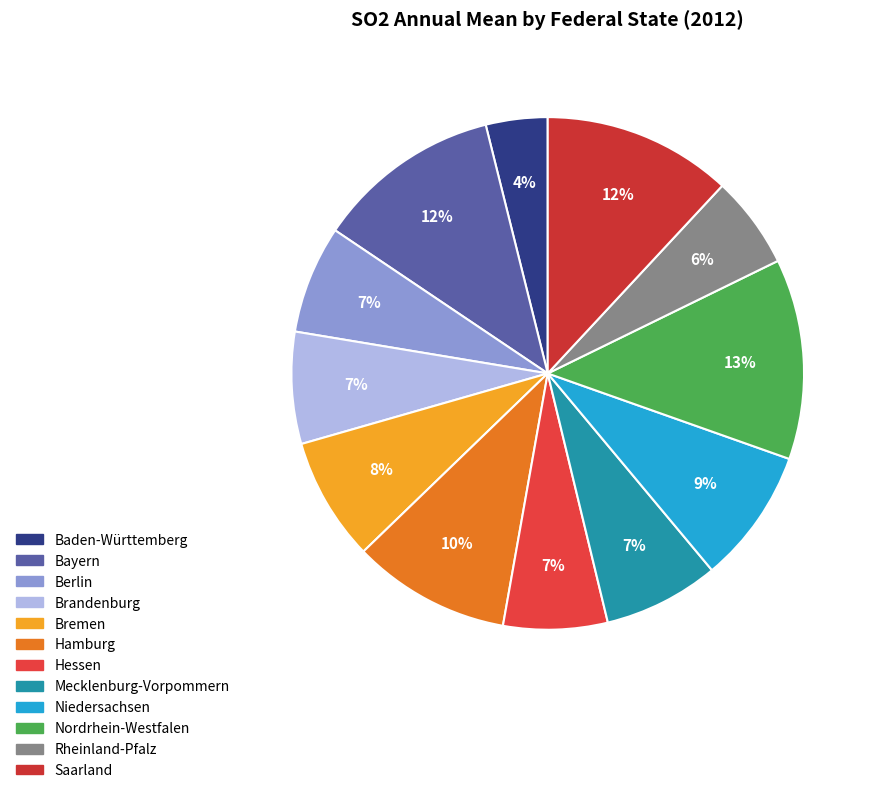

True or false: Berlin accounts for 7% of the total.

True